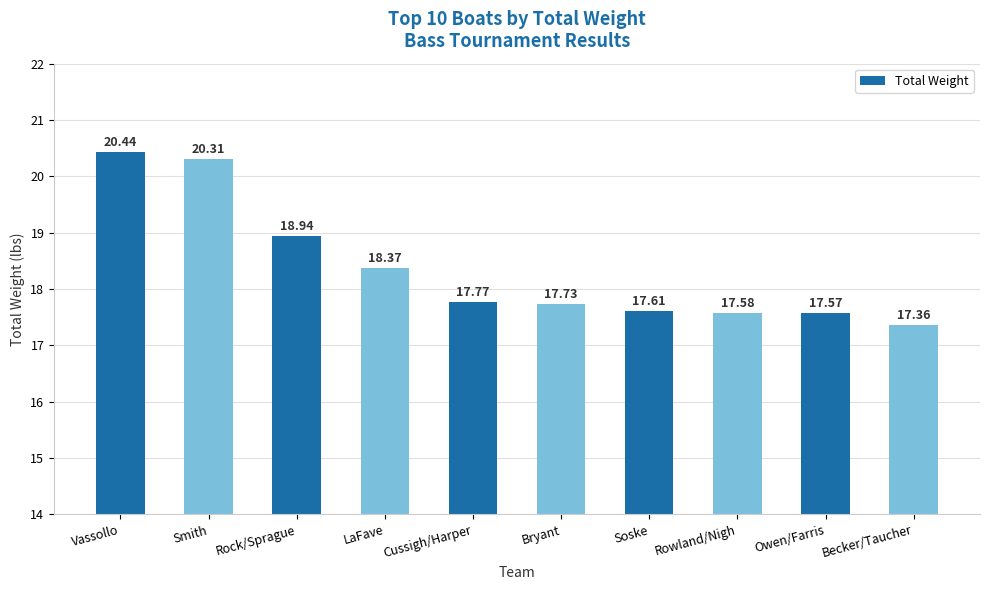

Reading right to left, extract all data points from this chart.

Becker/Taucher=17.4	Owen/Farris=17.6	Rowland/Nigh=17.6	Soske=17.6	Bryant=17.7	Cussigh/Harper=17.8	LaFave=18.4	Rock/Sprague=18.9	Smith=20.3	Vassollo=20.4